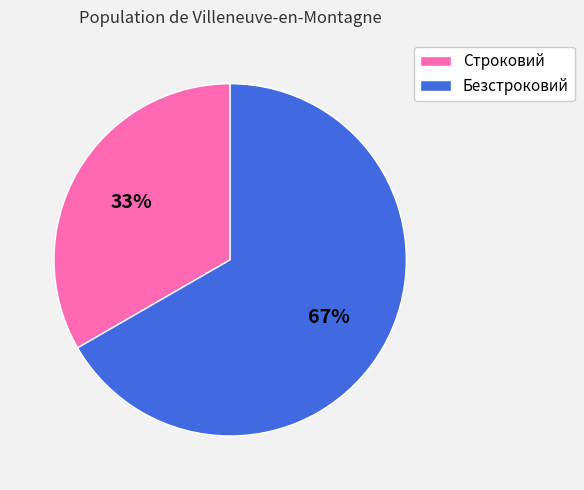

Does Строковий represent more than half of the total?

No